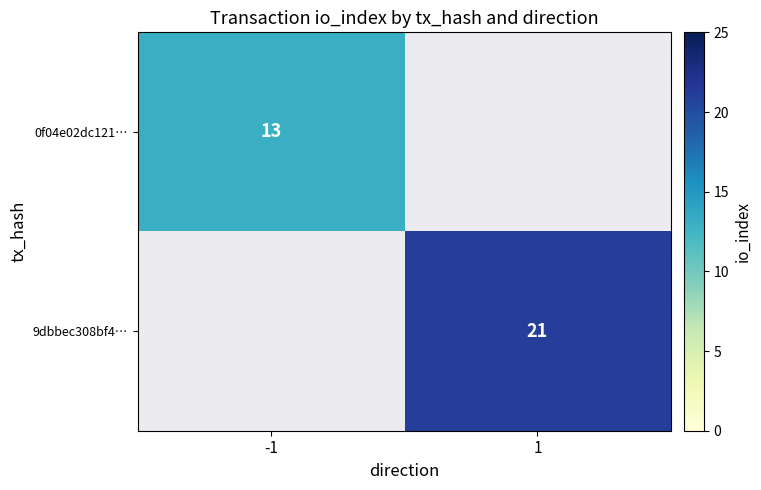

True or false: 0f04e02dc121… has a value of 5 at -1.

False